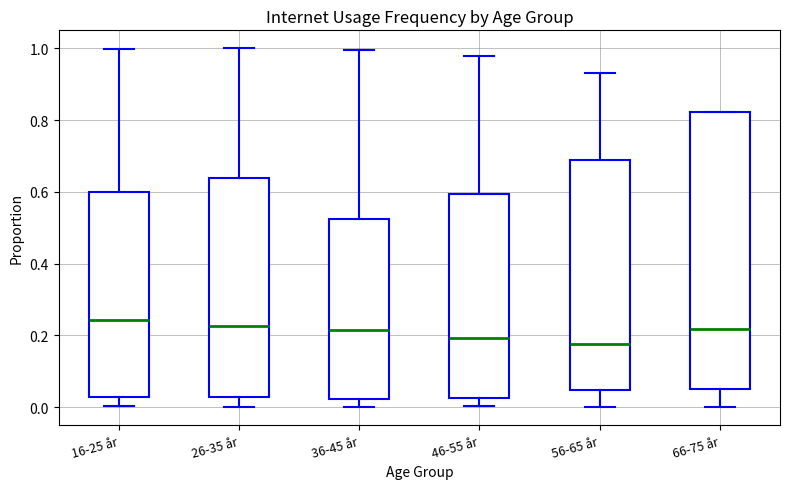

Which box is the tallest, from its lower edge to its upper edge?

66-75 år